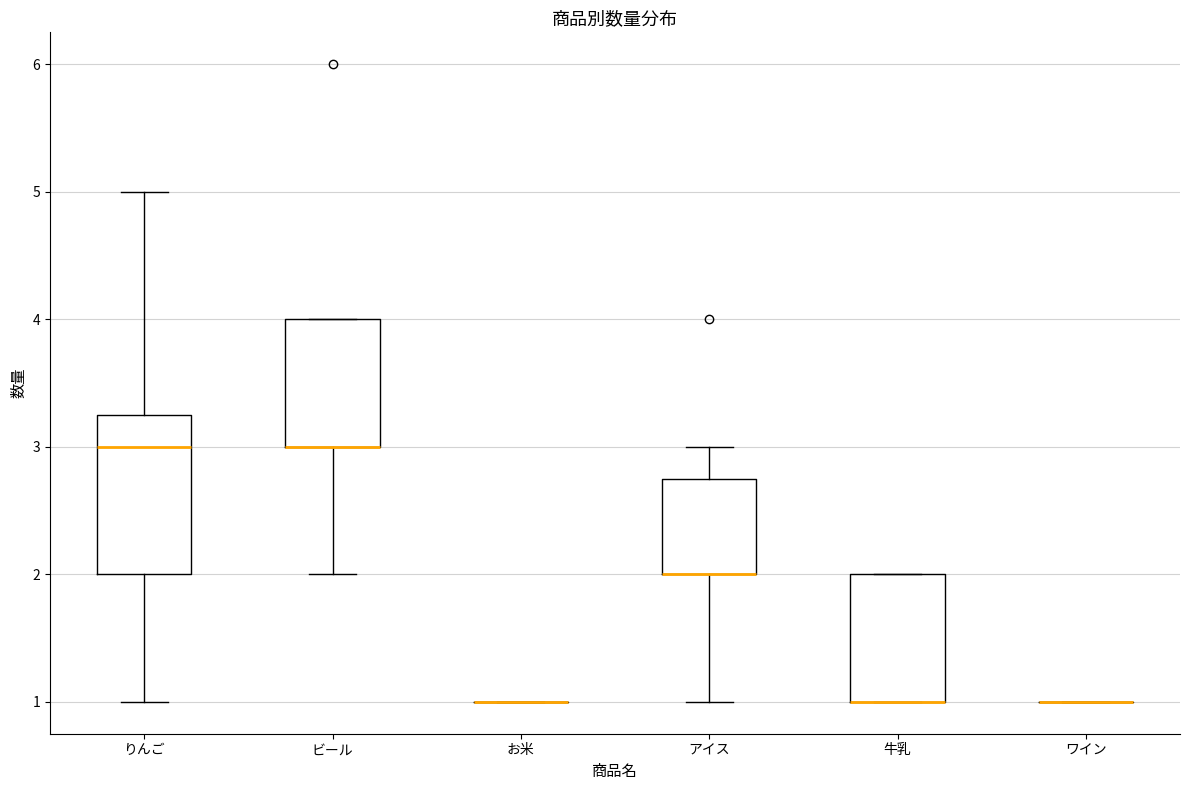

Reading left to right, transcribe this box plot: for each box, give where its median line is, the range the box spans, and where its two whiskers end, as read against the y-axis. The values are not printed on the chart, so give them approximately, as read against the axis.

りんご: median 3.0, box 2.0 to 3.3, whiskers 1.0 to 5.0
ビール: median 3.0 (drawn on the box's lower edge), box 3.0 to 4.0, whiskers 2.0 to 4.0
お米: box collapsed to a line at 1.0, whiskers 1.0 to 1.0
アイス: median 2.0 (drawn on the box's lower edge), box 2.0 to 2.8, whiskers 1.0 to 3.0
牛乳: median 1.0 (drawn on the box's lower edge), box 1.0 to 2.0, whiskers 1.0 to 2.0
ワイン: box collapsed to a line at 1.0, whiskers 1.0 to 1.0